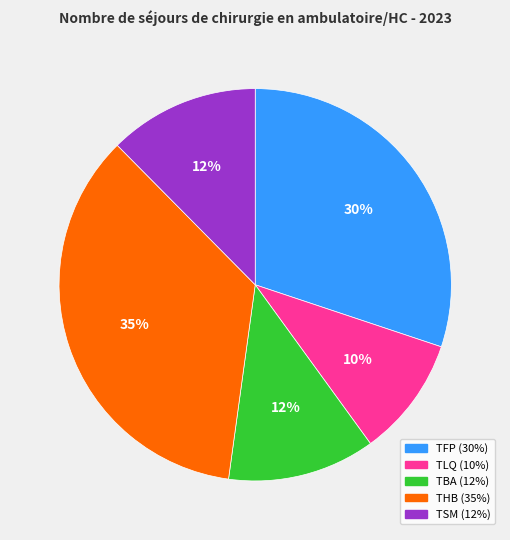

Which has a higher value, TLQ or TBA?

TBA